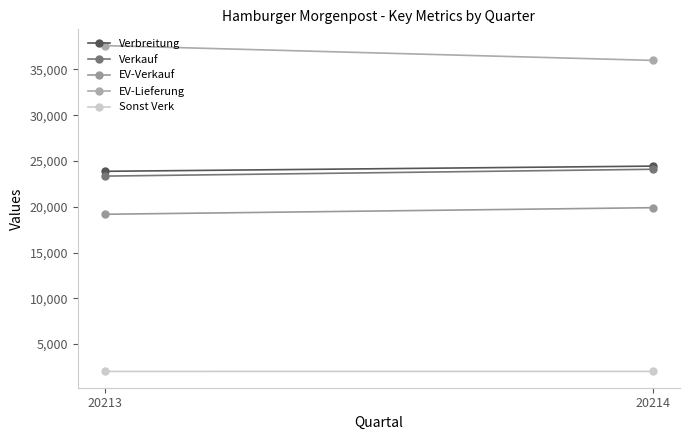

Does the chart have visible grid lines?

No